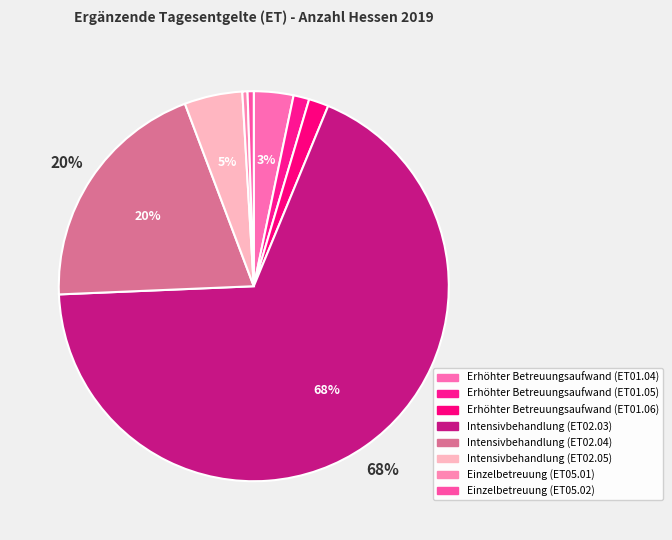

Combined, what portion of the pie is Einzelbetreuung (ET05.02) and Intensivbehandlung (ET02.05)?

5.3%